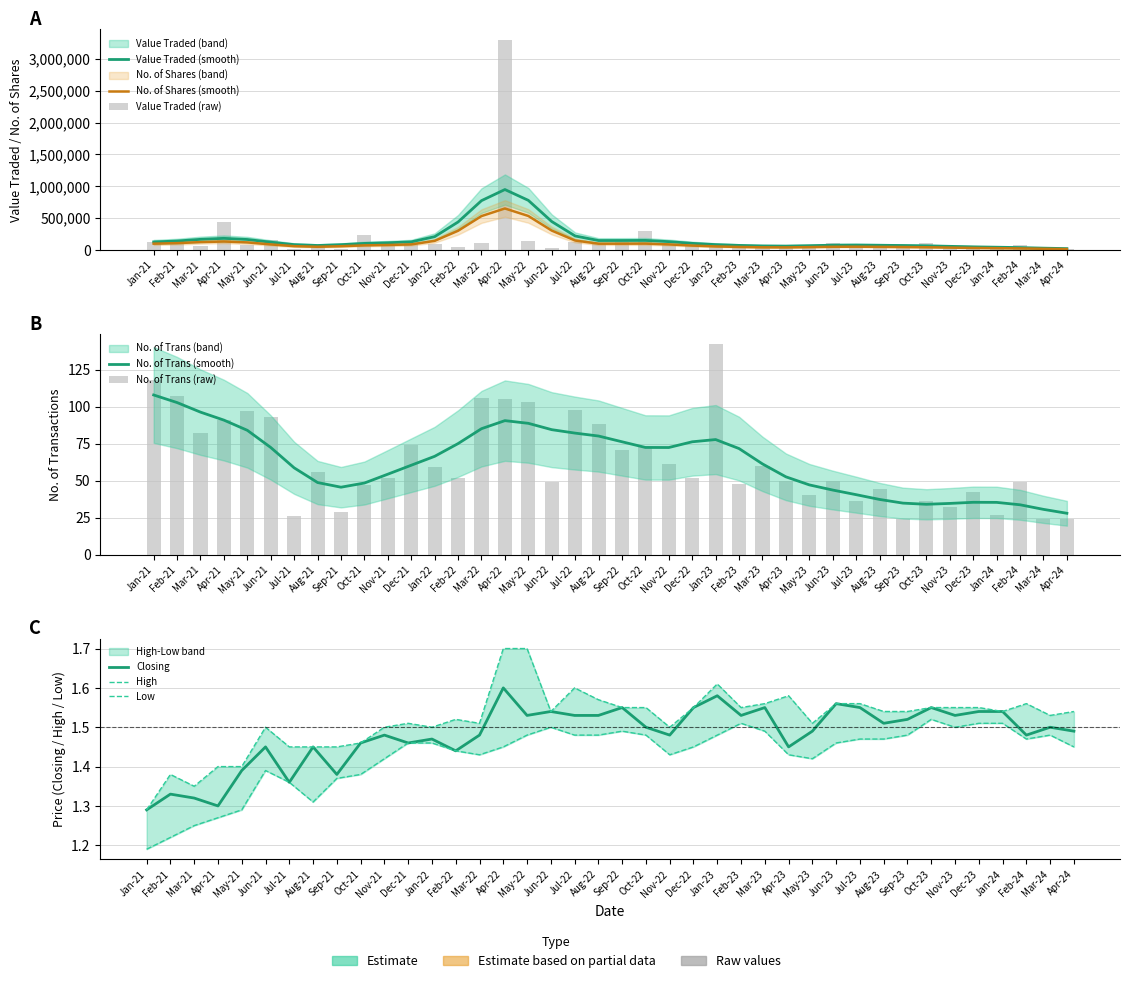

The High series shows 0.8 at Nov-22. True or false?

False